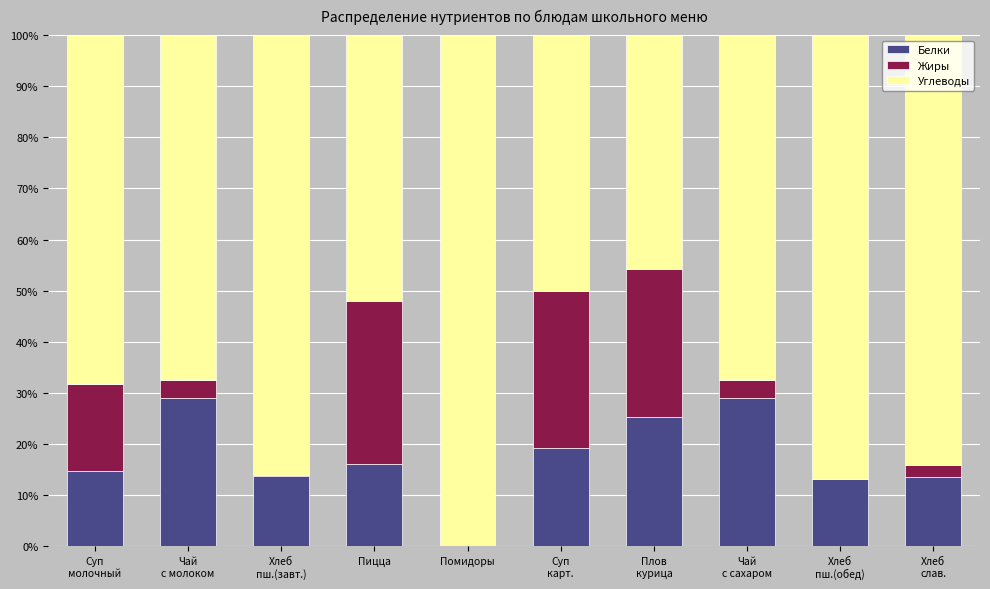

What is the highest value of the Белки series?

29.1